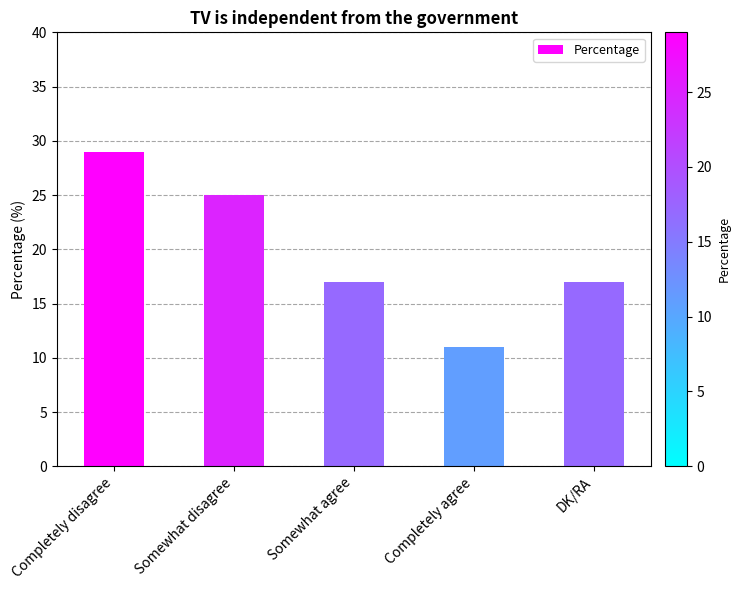

At which category does the chart reach its minimum across all series?

Completely agree